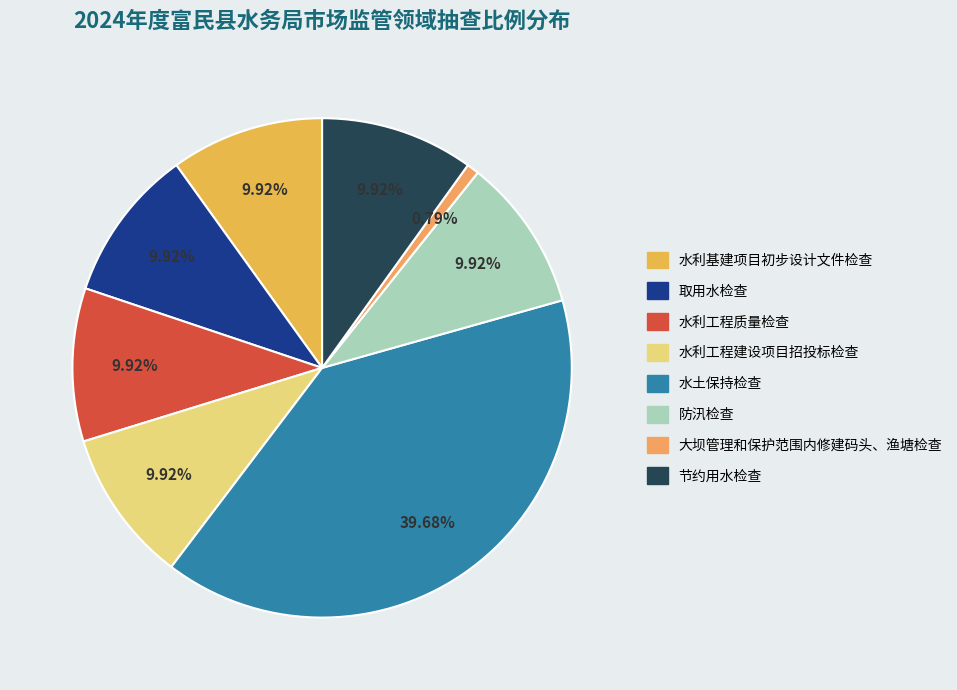

Which category has the smallest portion of the pie?

大坝管理和保护范围内修建码头、渔塘检查